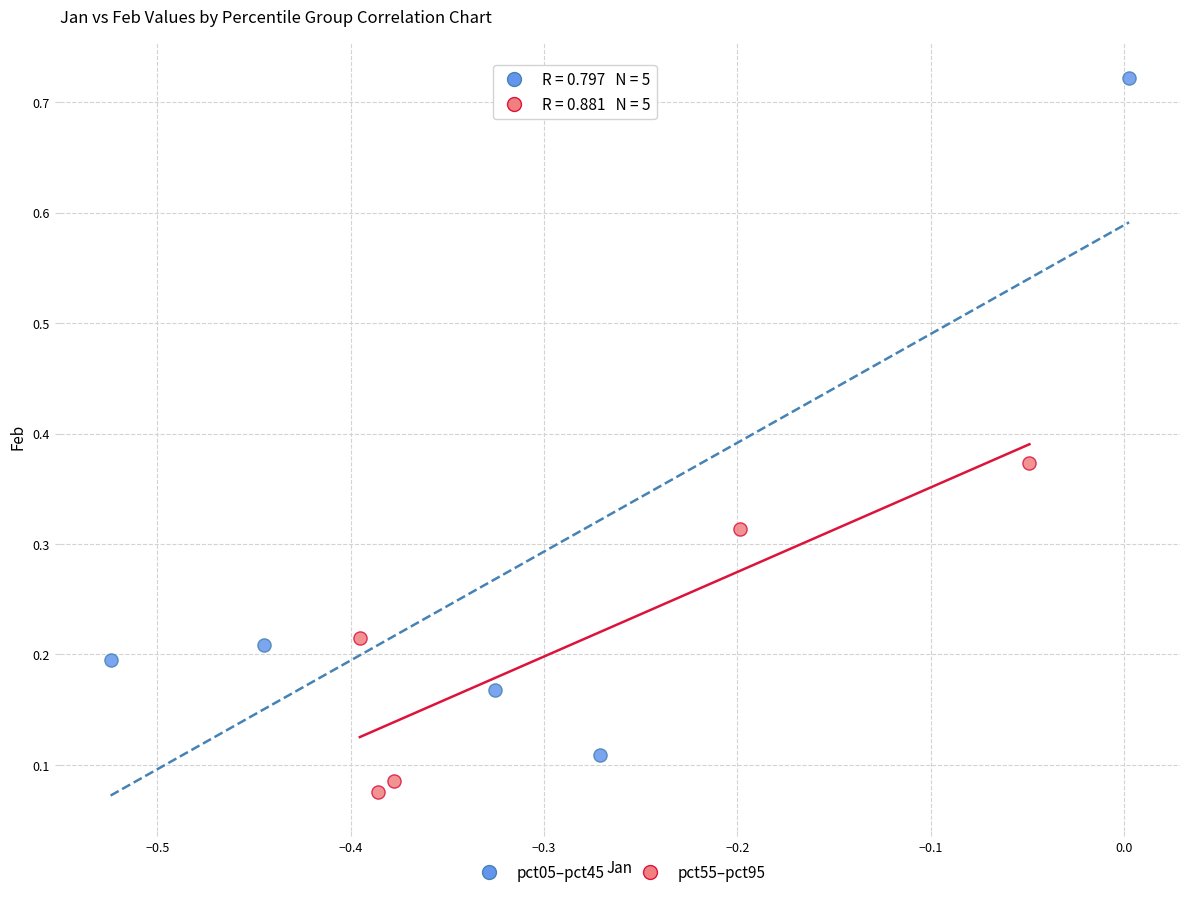

Which series reaches the maximum Y coordinate?

pct05–pct45